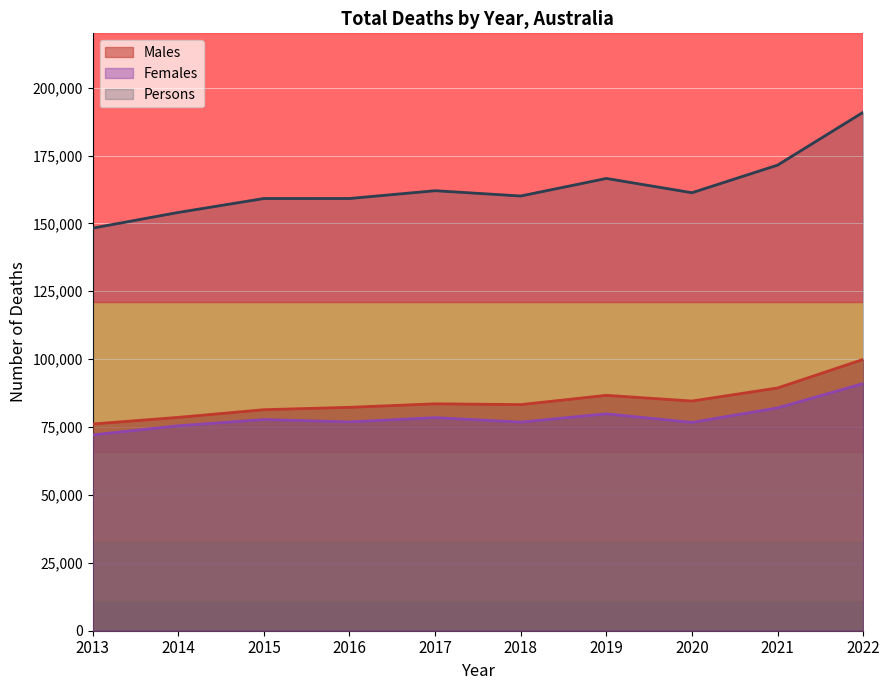

True or false: Males has a value of 110867 at 2018.

False